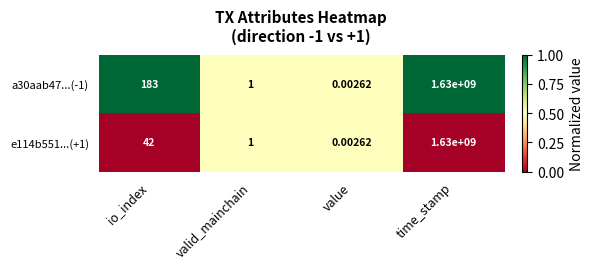

At which label does e114b551...(+1) reach its minimum?

value